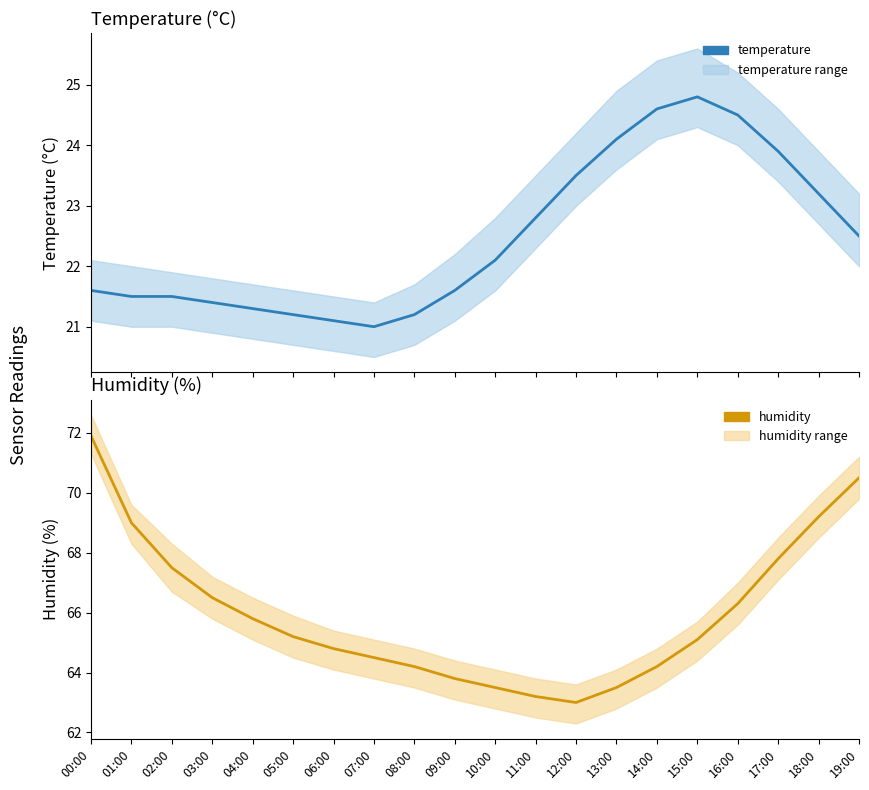

Where is the first local minimum for humidity?

12:00